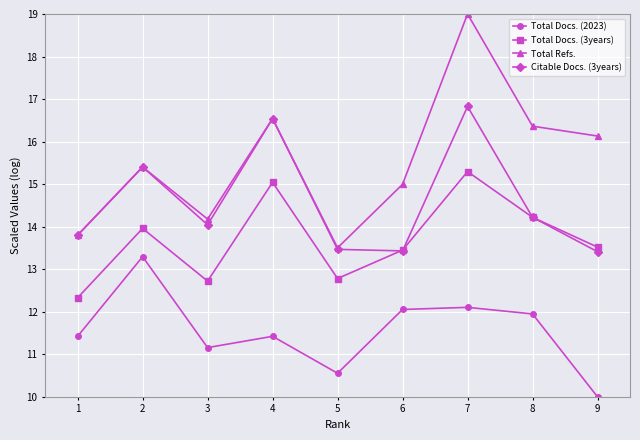

True or false: Citable Docs. (3years) and Total Docs. (2023) intersect in this chart.

False